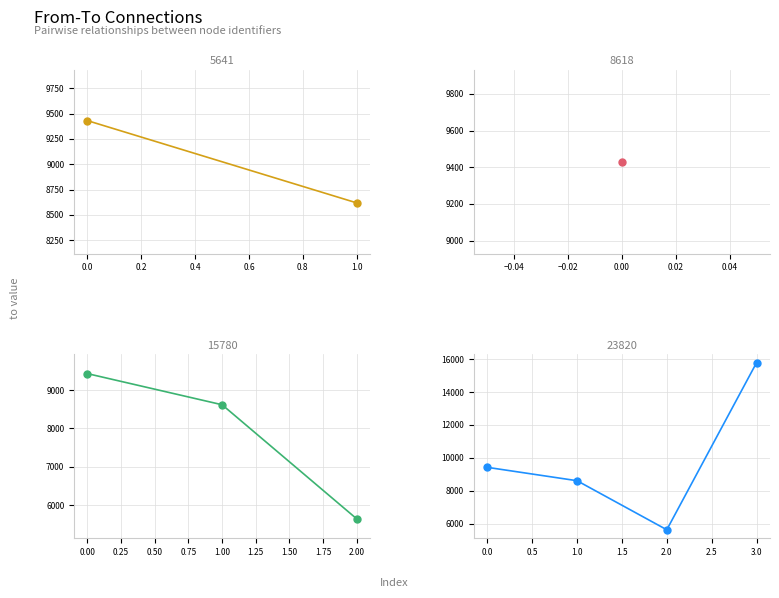

What is the difference between the second highest and minimum values in the to series?

3789